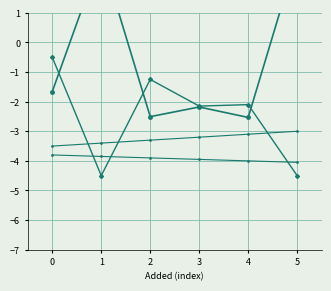

What is the total value across all series at 4?

-11.7